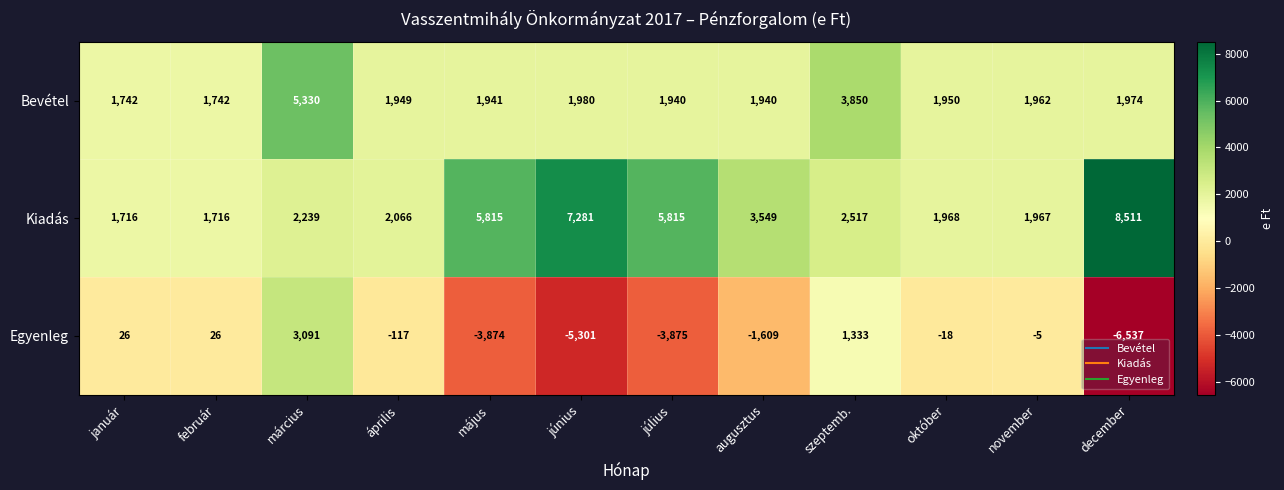

Rank the series by their maximum value, from lowest to highest.

Egyenleg, Bevétel, Kiadás